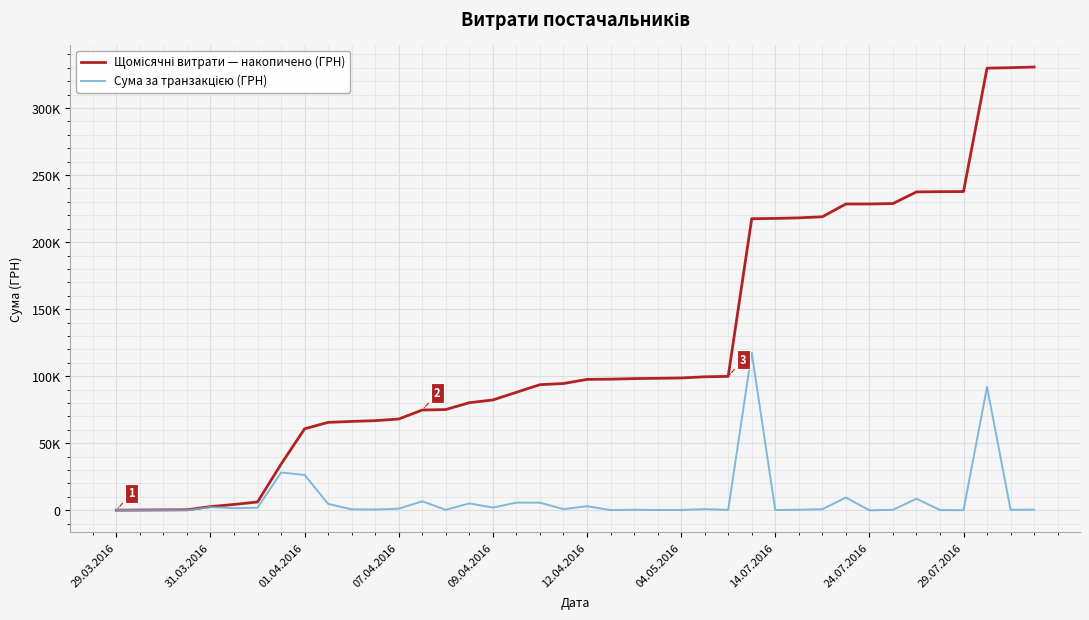

At how many categories does at least one series exceed 122132?

13